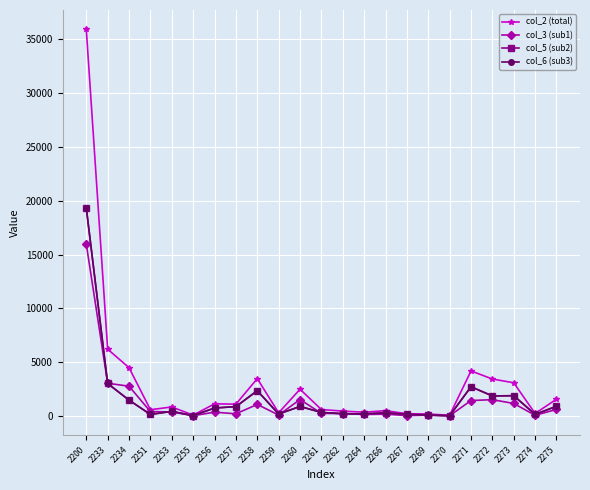

Which label corresponds to the largest value in the chart?

2200